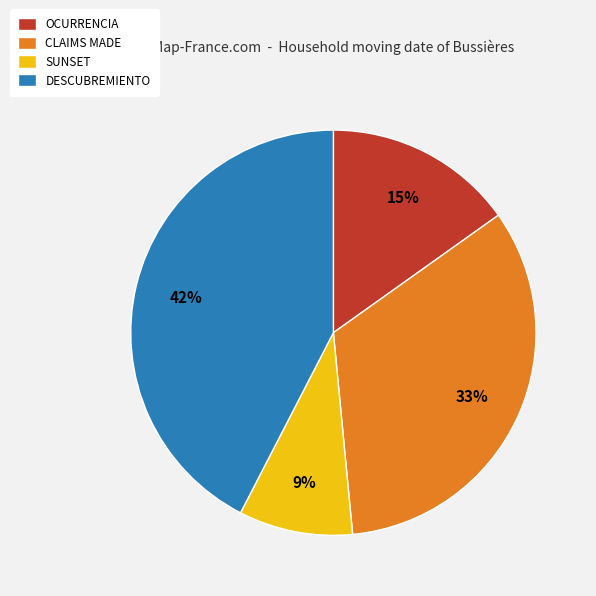

How many slices are in this pie chart?

4